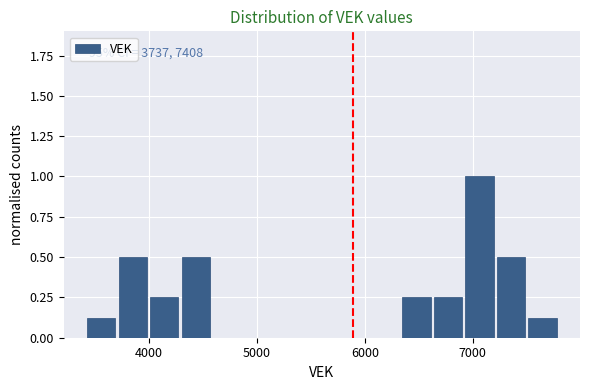

Read against the x-axis, roughly where is the centre of the tallest bar?

7100